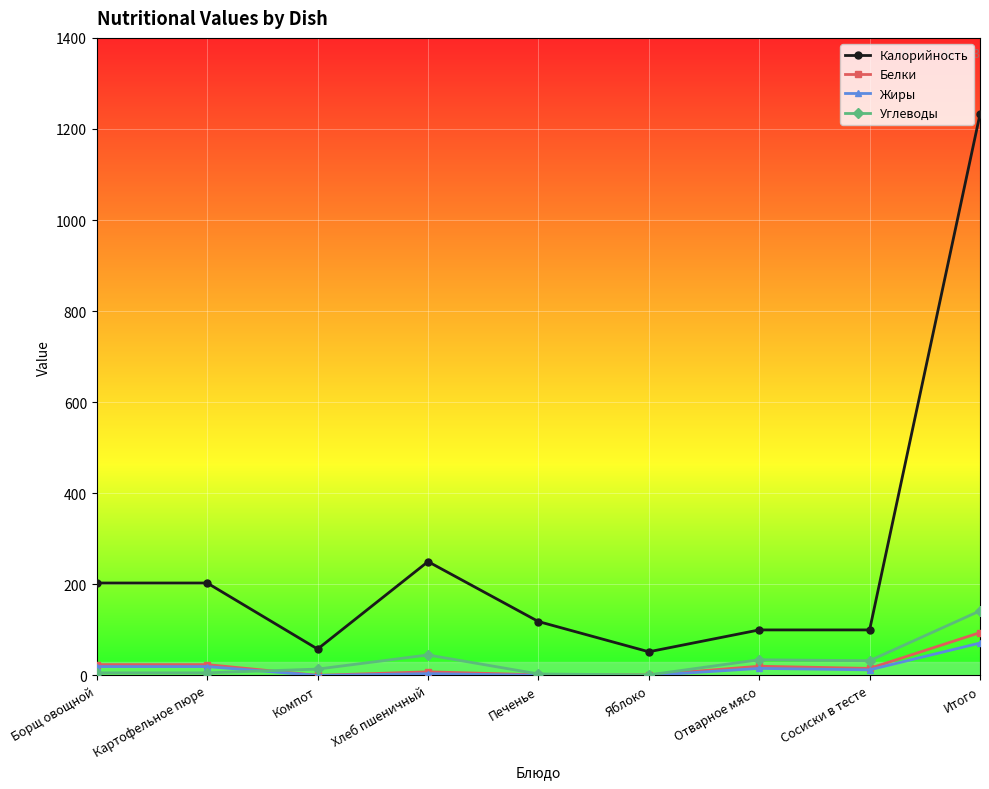

What is the label of the 7th point from the left?

Отварное мясо